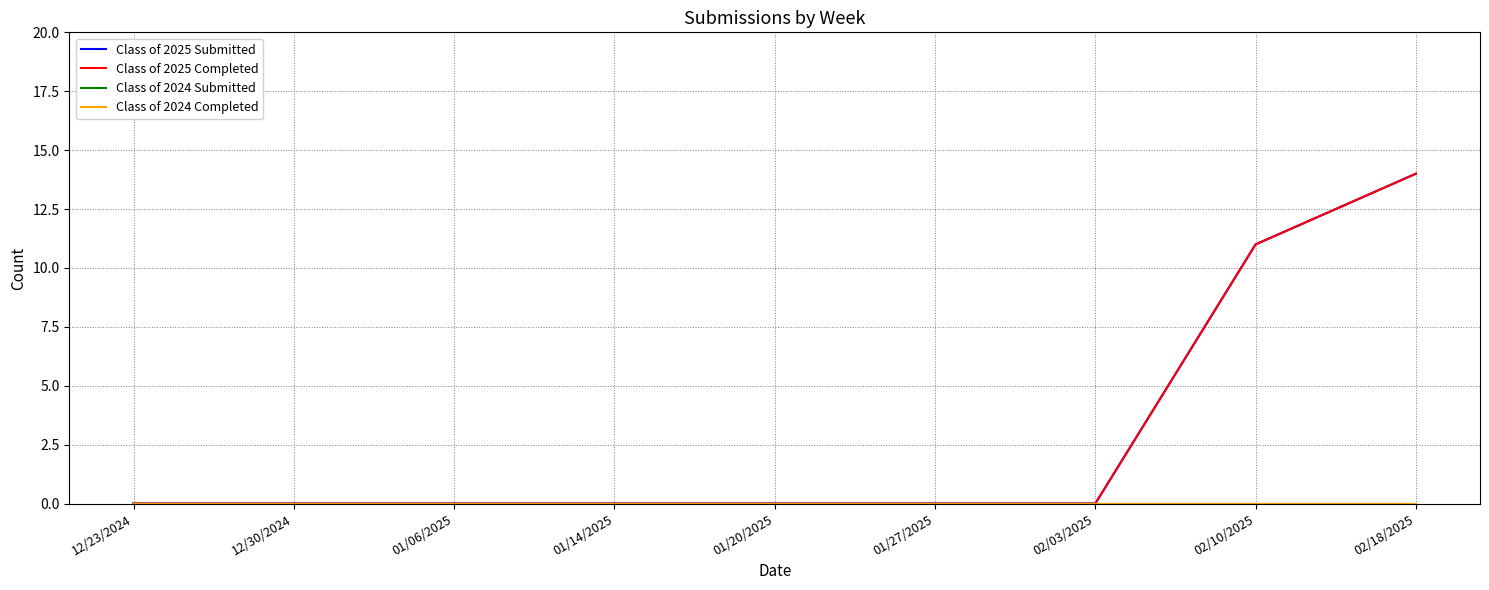

Is this an area chart (filled region under the line)?

No